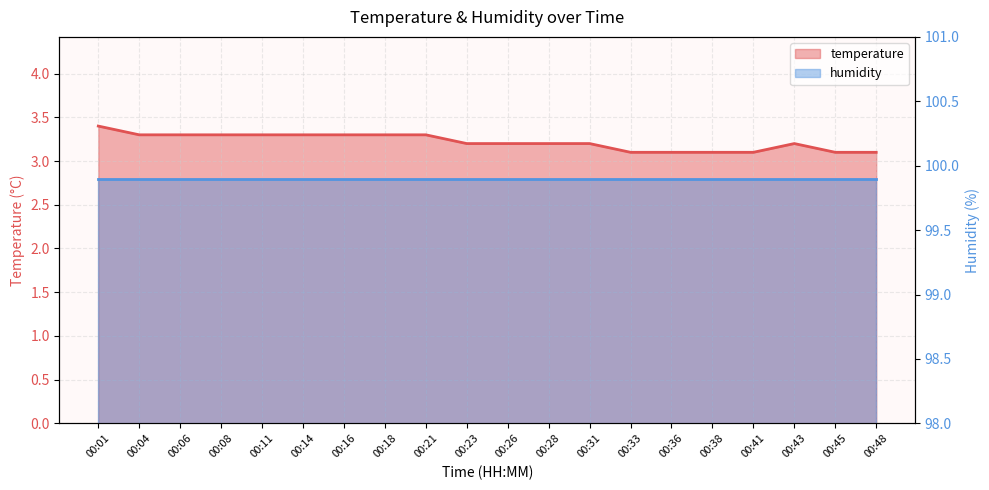

True or false: the data shows 1.8 at 00:45.

False